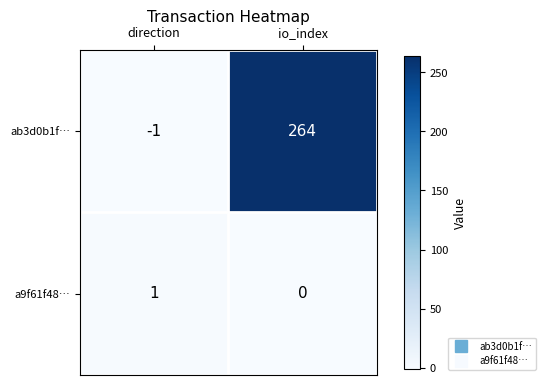

What is the difference between the highest and lowest values at io_index?

264